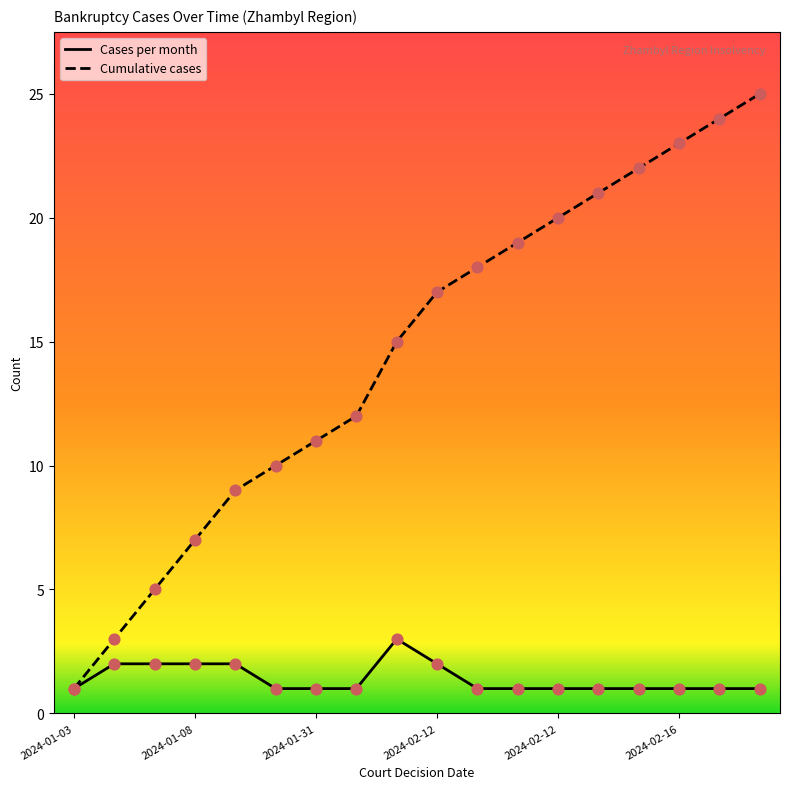

Is the value of Cases per month at 2024-01-08 greater than the value of Cumulative cases at 2024-01-31?

No